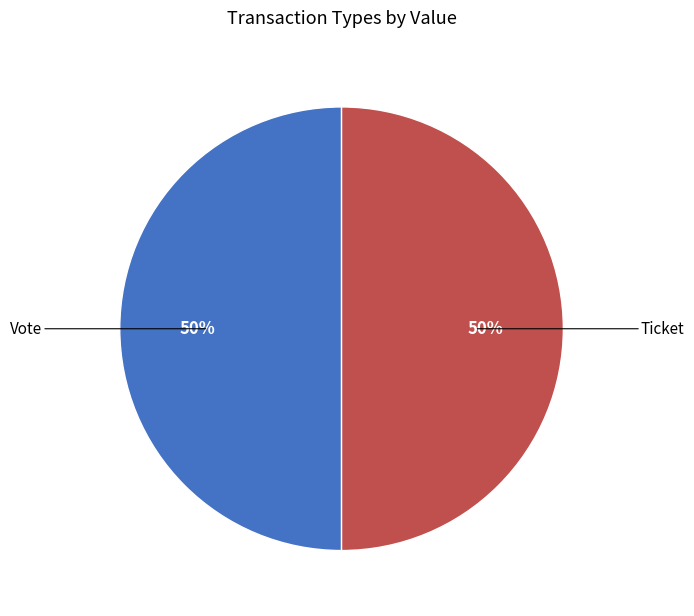

To the nearest percent, what is the average slice percentage?

50%